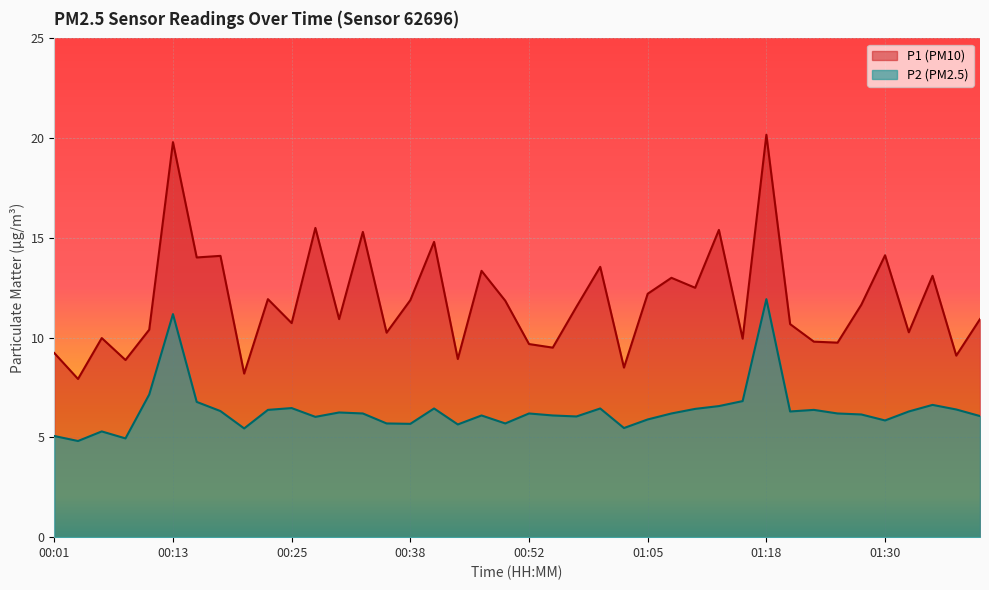

The P2 series shows 4.8 at 00:03. True or false?

True